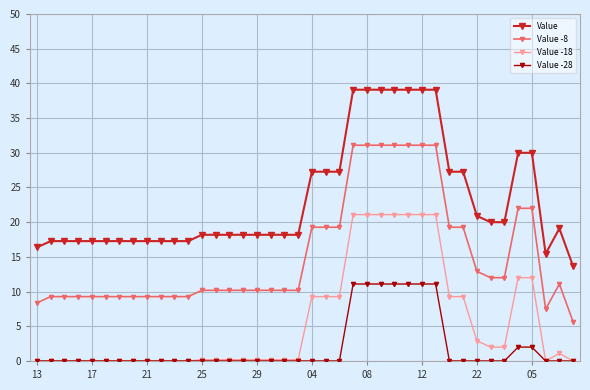

True or false: Value -18 and Value -8 intersect in this chart.

False